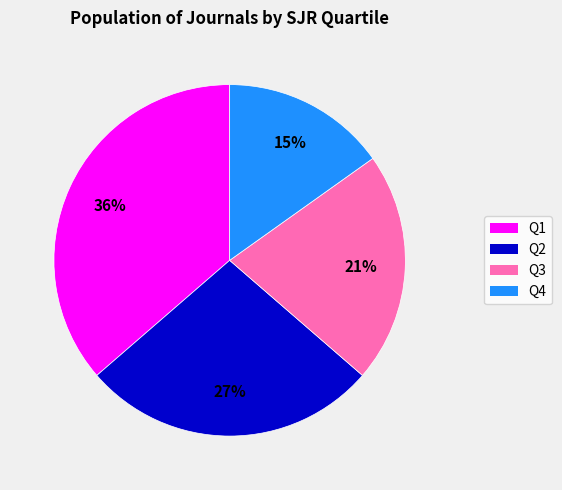

How many segments does this pie chart have?

4